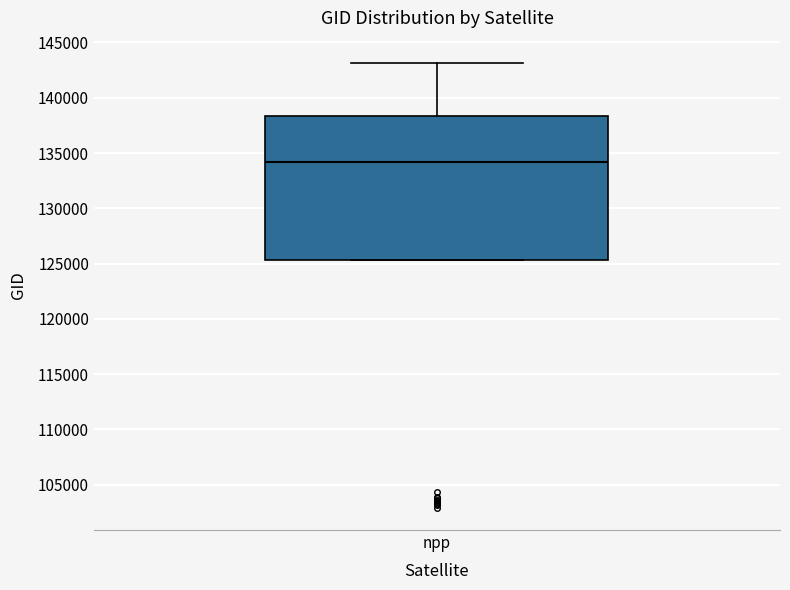

Where does the upper whisker of the box for npp end on the y-axis? The values are not printed on the chart, so give them approximately, as read against the axis.

143000